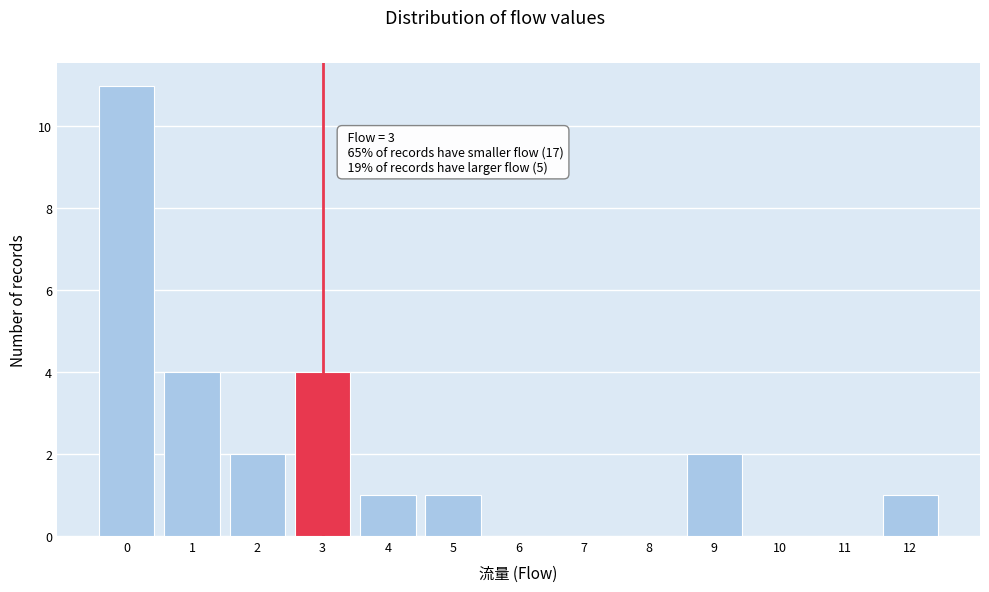

Which range on the x-axis has the tallest bar?

-0.5 to 0.5